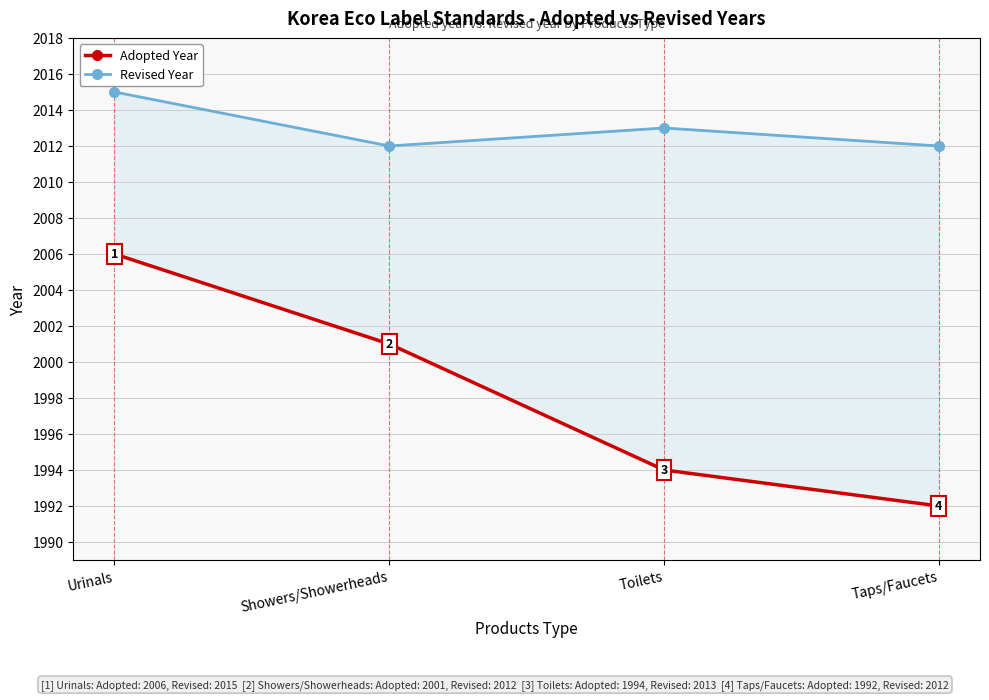

Read the Adopted Year value at Toilets, to the nearest 10.

1990